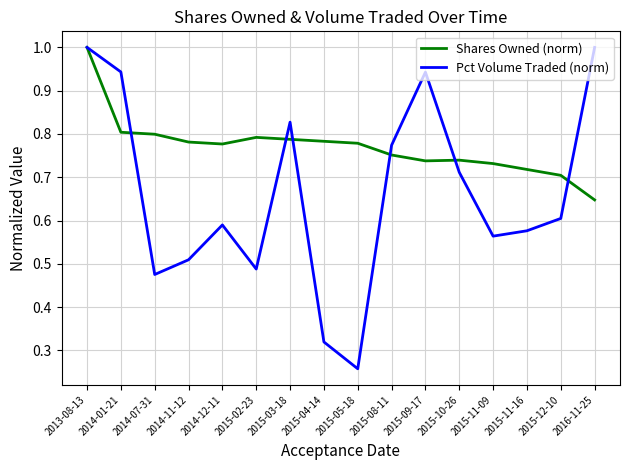

What position from the left is 2015-04-14?

8